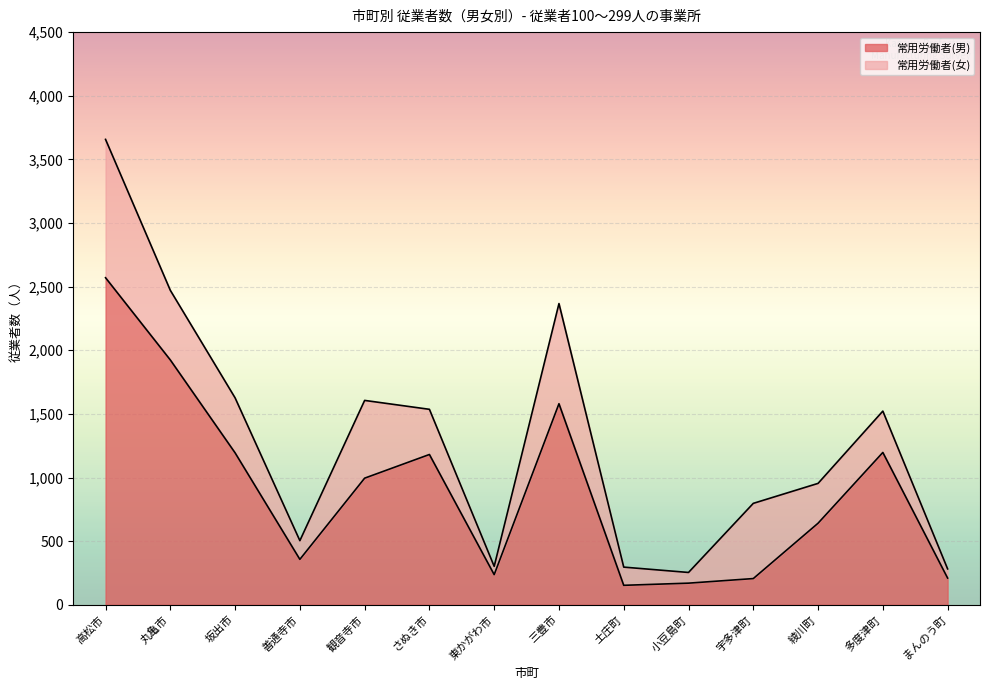

What is the maximum value shown in the chart?

2570